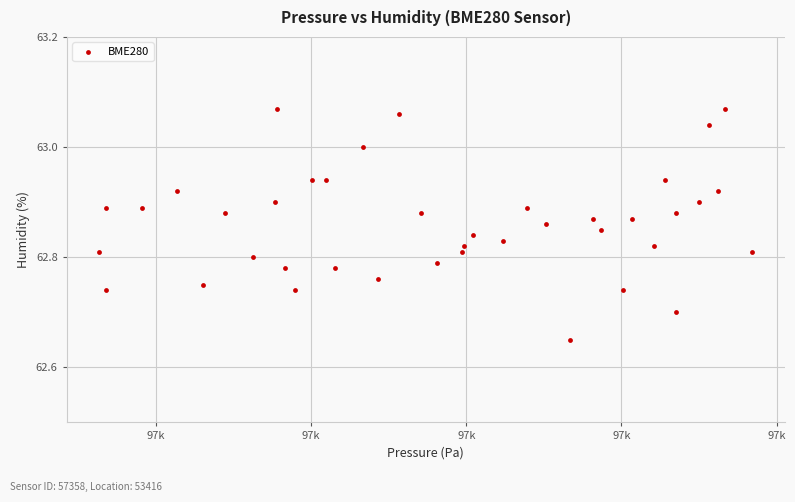

What is the range of X values (max minus min)?

420.7